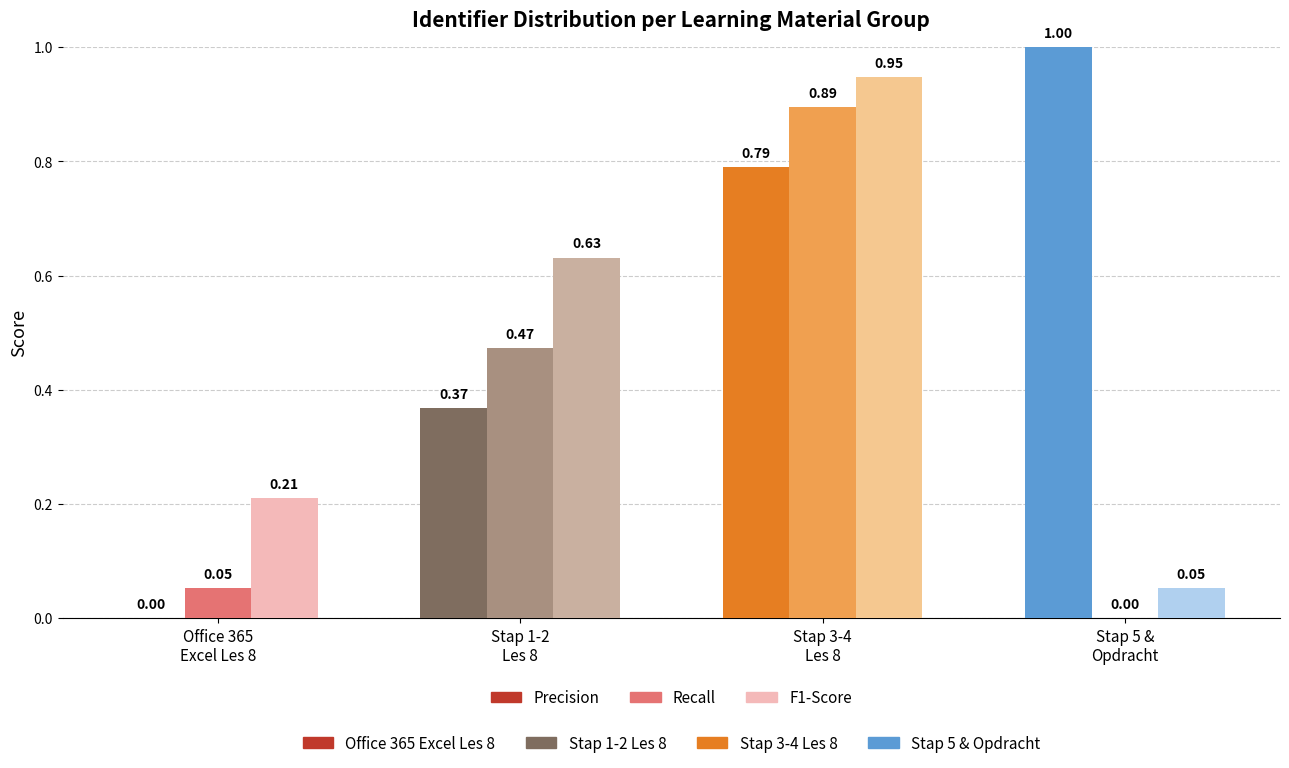

Does the chart contain stacked bars?

No